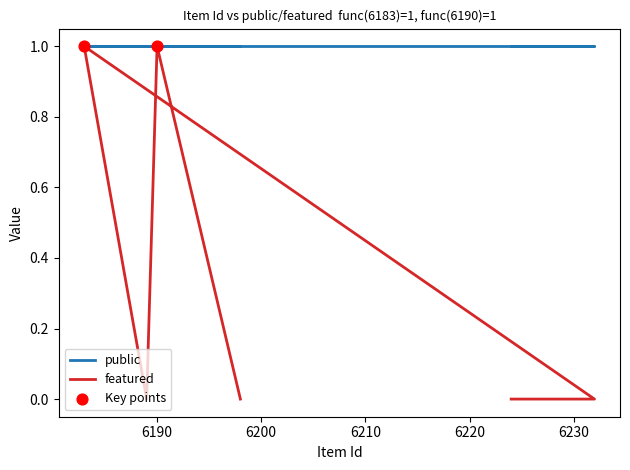

Which has a higher value, 6231 or 6226?

6231